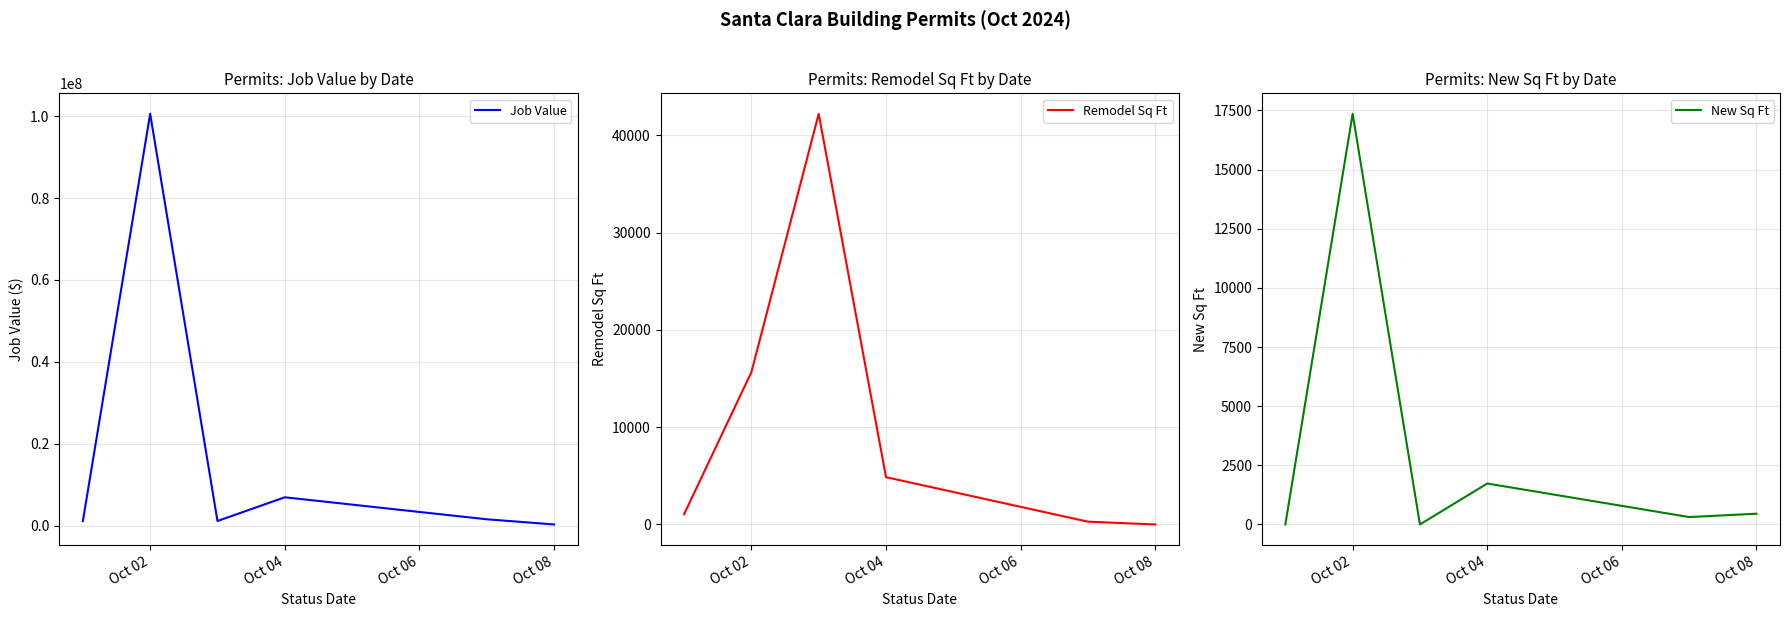

The value of Job Value at Oct 02 is 100565080. True or false?

True